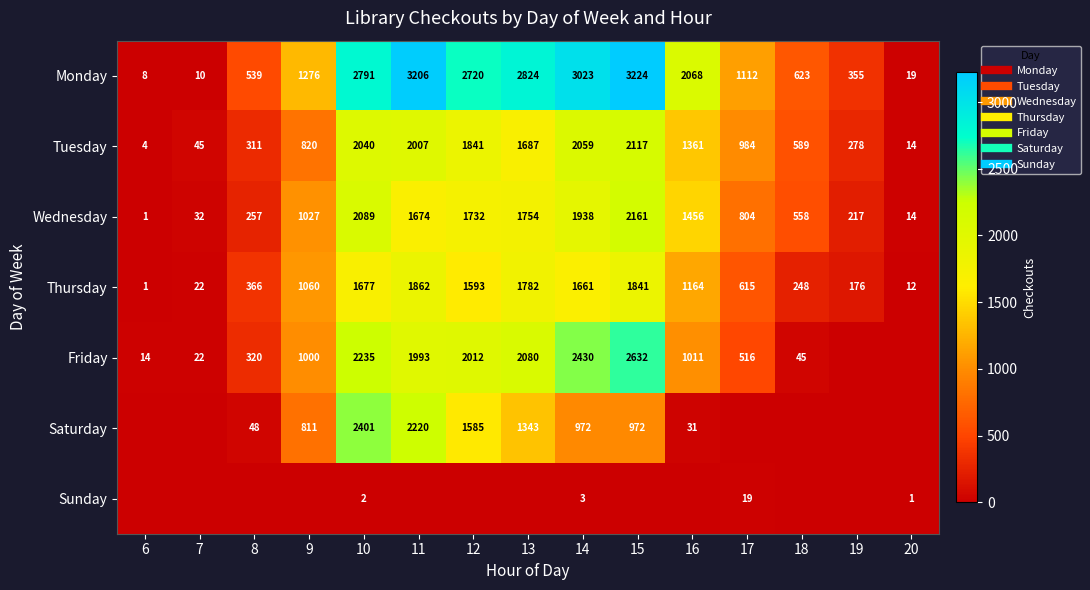

Which series has the largest range (max minus min)?

Monday